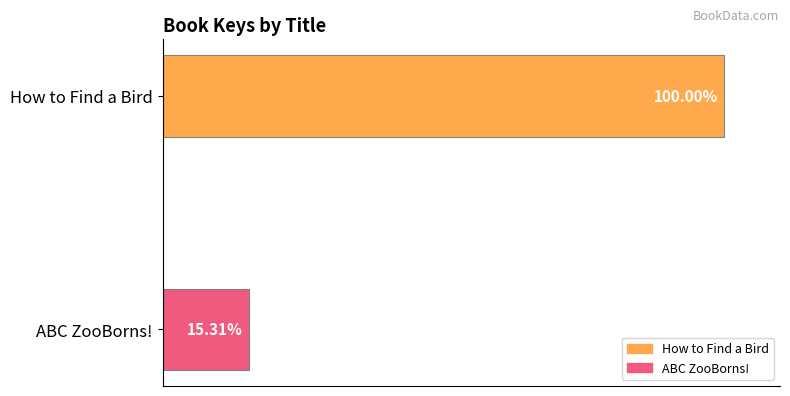

Between ABC ZooBorns! and How to Find a Bird, which is larger?

How to Find a Bird